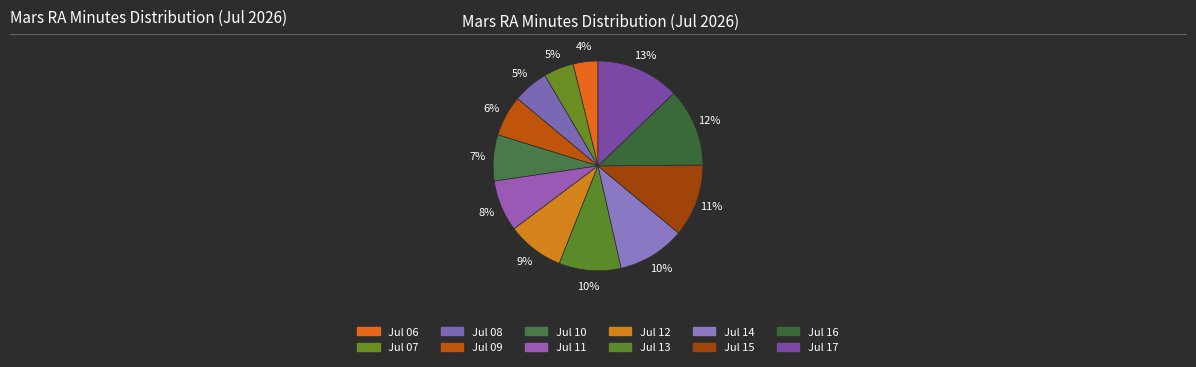

To the nearest percent, what is the difference between the largest and smallest slice percentages?

9%